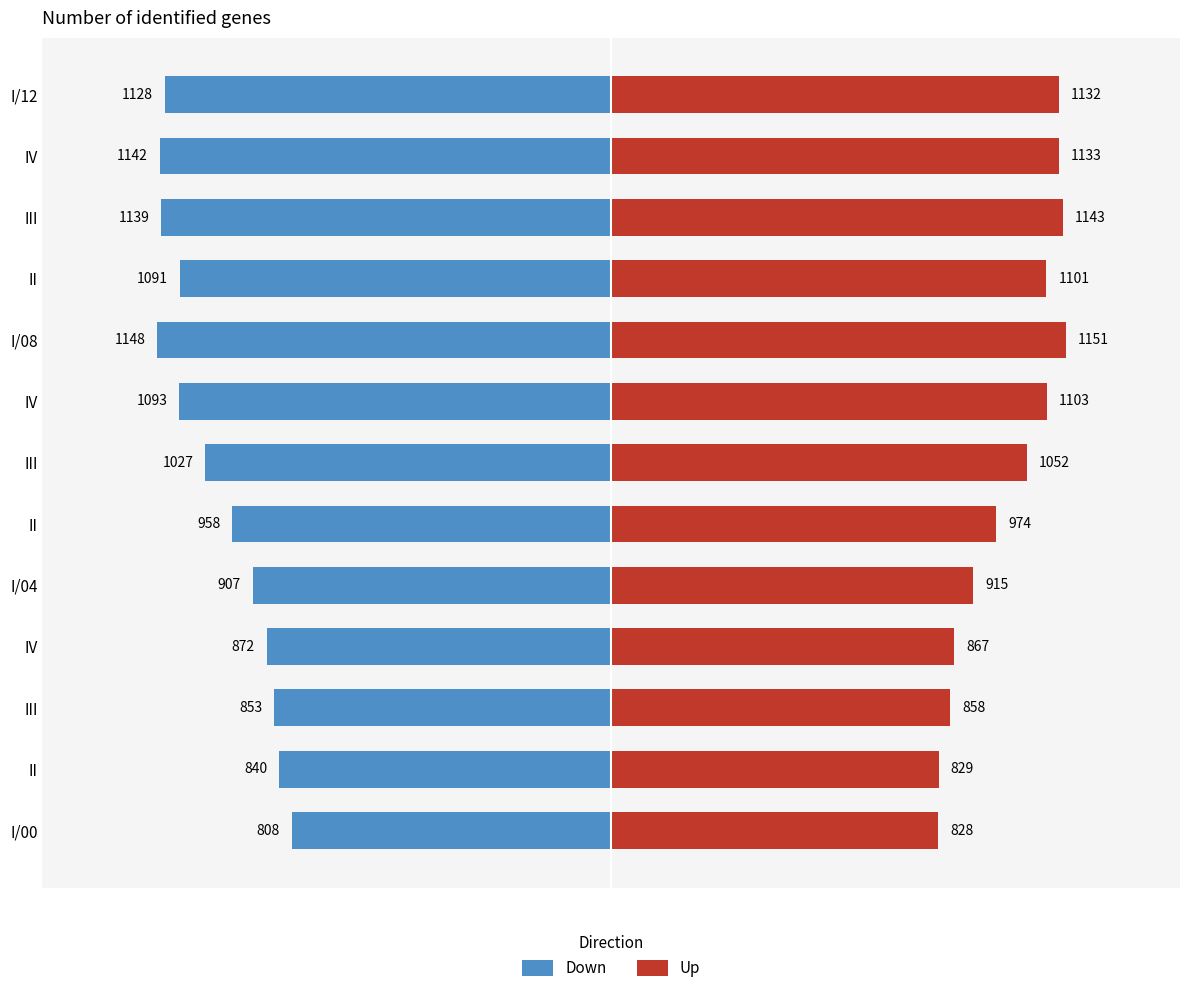

Which category has the highest value in the Up series?

I/08